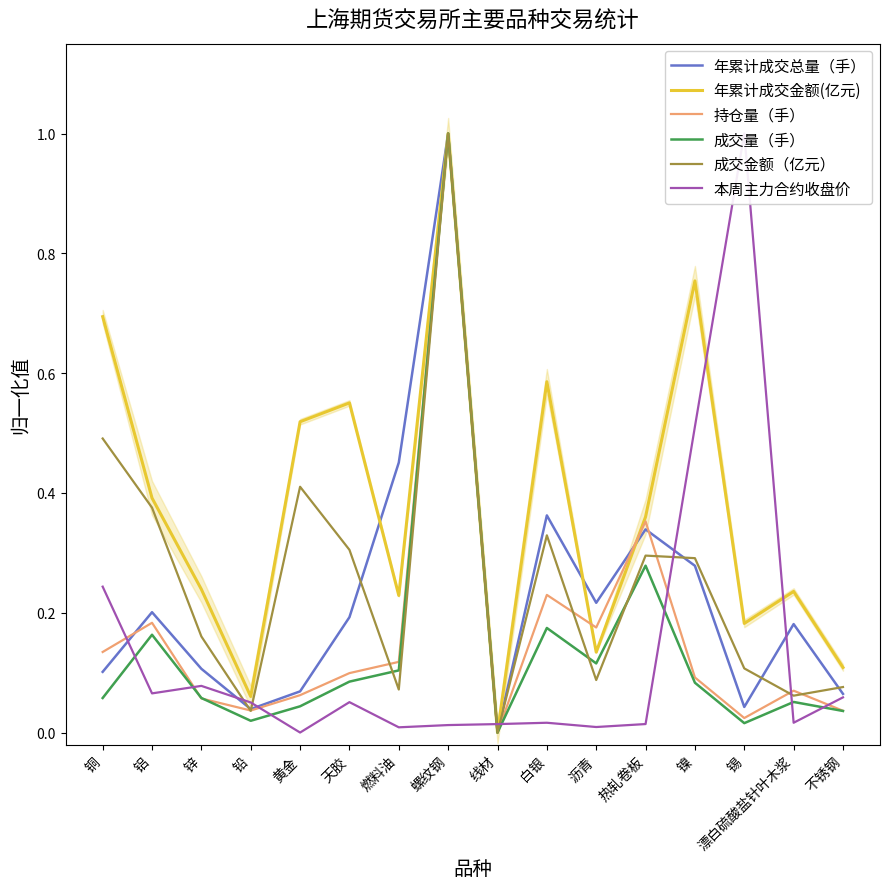

At which label is 持仓量（手） closest to 0?

线材